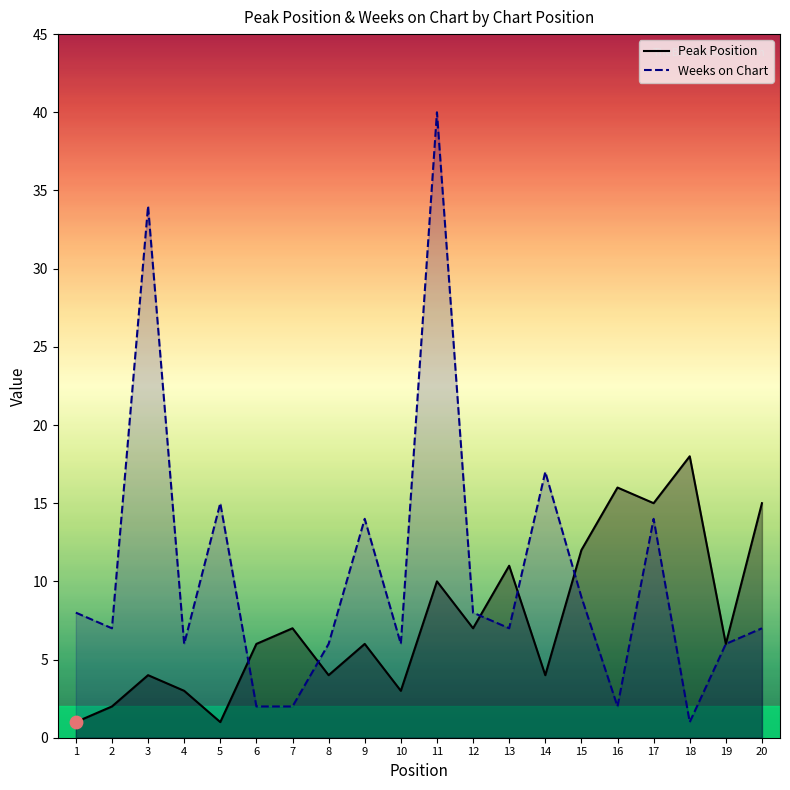

Which series reaches the minimum Y coordinate?

Peak Position